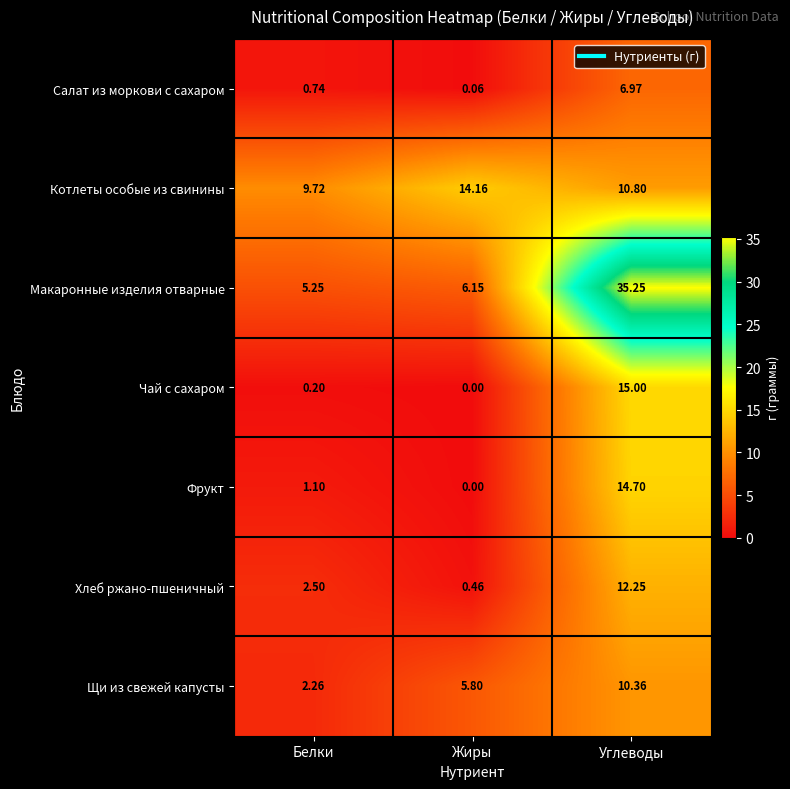

Which label corresponds to the largest value in the chart?

Углеводы